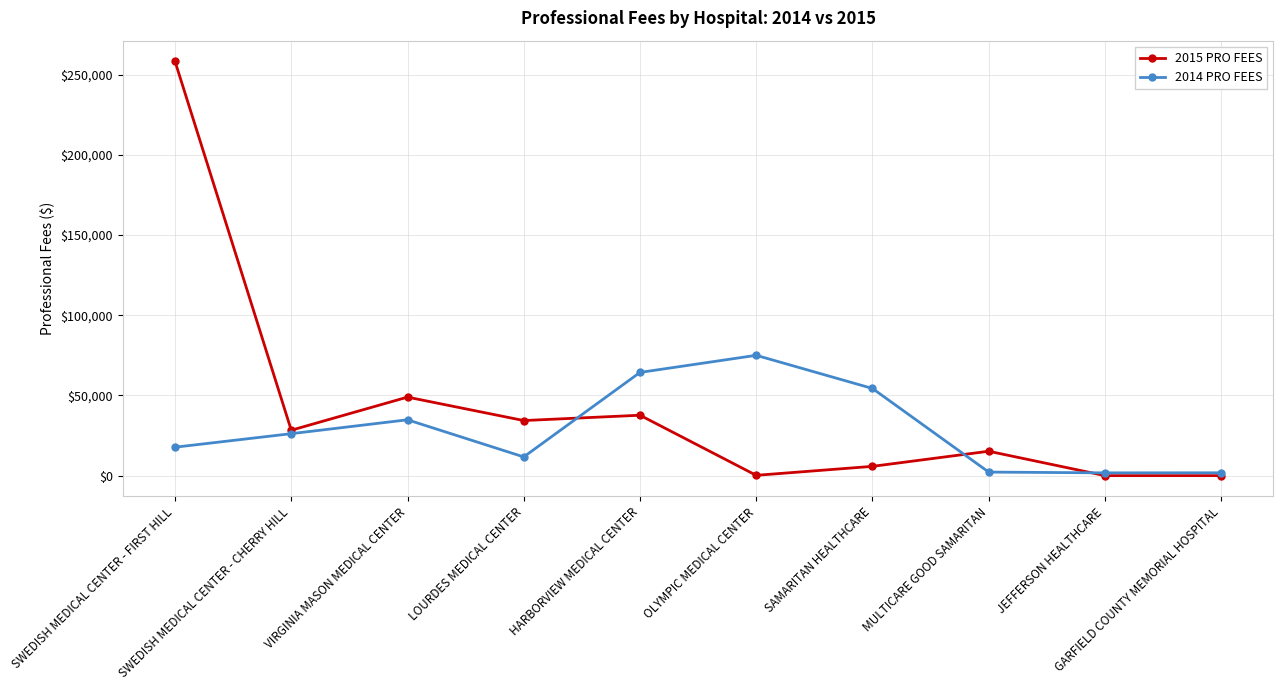

Rank the series by their maximum value, from highest to lowest.

2015 PRO FEES, 2014 PRO FEES